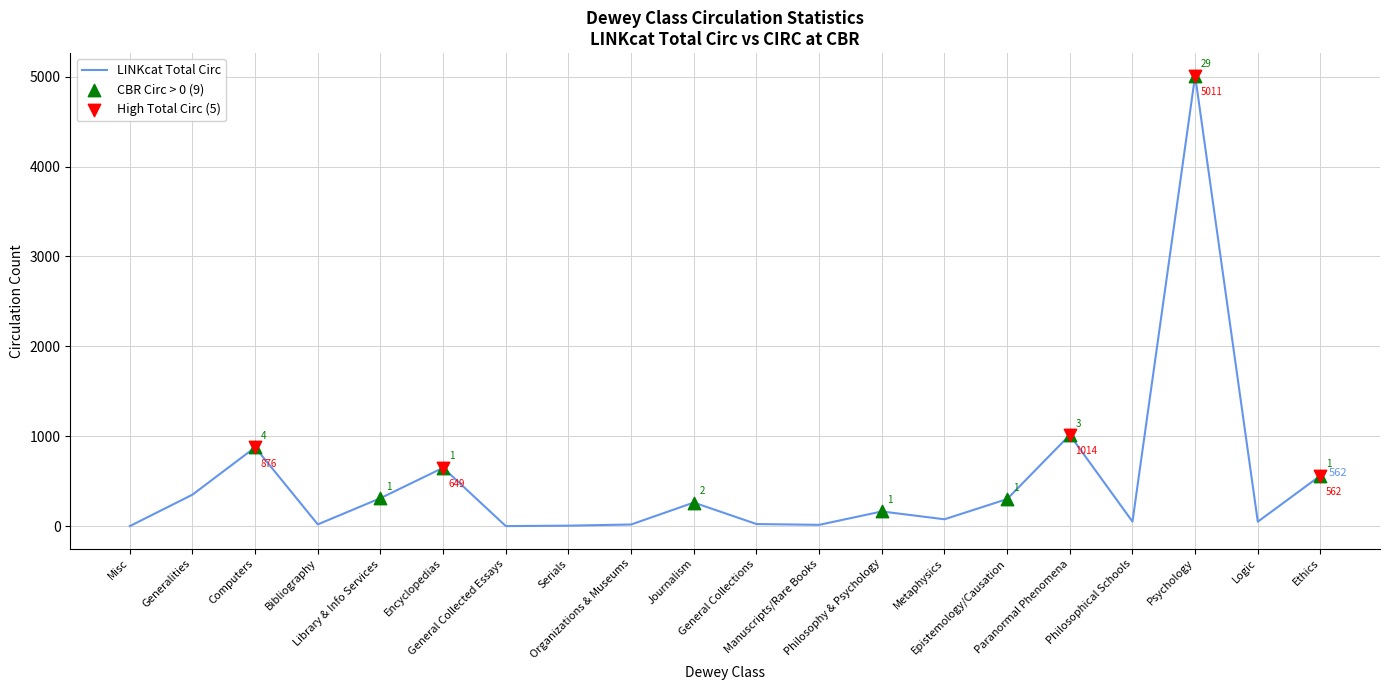

What is the change in value from Bibliography to Philosophical Schools?

+31